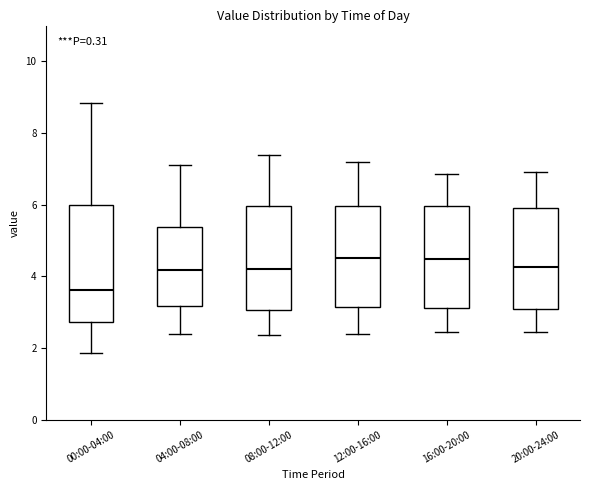

Reading left to right, read every box against the y-axis: the position of its median line, the range the box covers, and the ends of its whiskers. The values are not printed on the chart, so give them approximately, as read against the axis.

00:00-04:00: median 3.6, box 2.8 to 6.0, whiskers 1.8 to 8.8
04:00-08:00: median 4.2, box 3.2 to 5.4, whiskers 2.4 to 7.2
08:00-12:00: median 4.2, box 3.0 to 6.0, whiskers 2.4 to 7.4
12:00-16:00: median 4.6, box 3.2 to 6.0, whiskers 2.4 to 7.2
16:00-20:00: median 4.4, box 3.2 to 6.0, whiskers 2.4 to 6.8
20:00-24:00: median 4.2, box 3.2 to 6.0, whiskers 2.4 to 7.0